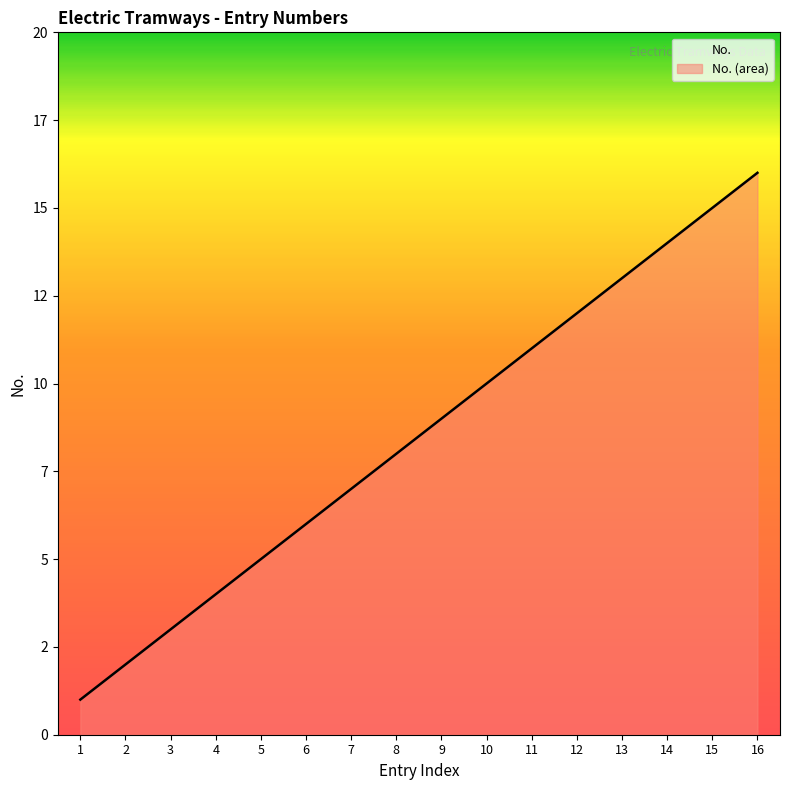

Which category has the highest value across all series?

16